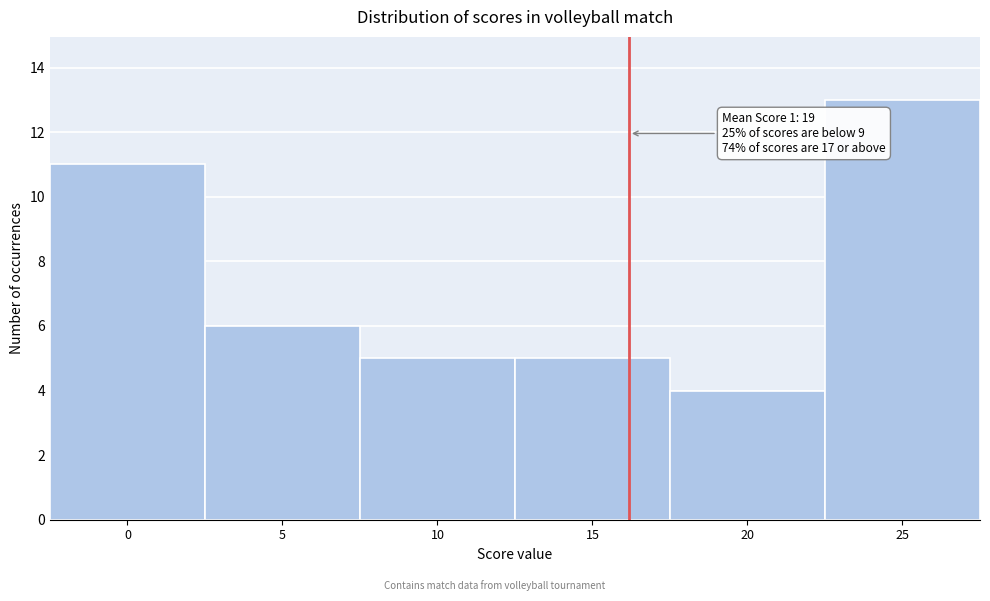

Reading left to right, transcribe all the data shown in this chart.

0=11	5=6	10=5	15=5	20=4	25=13